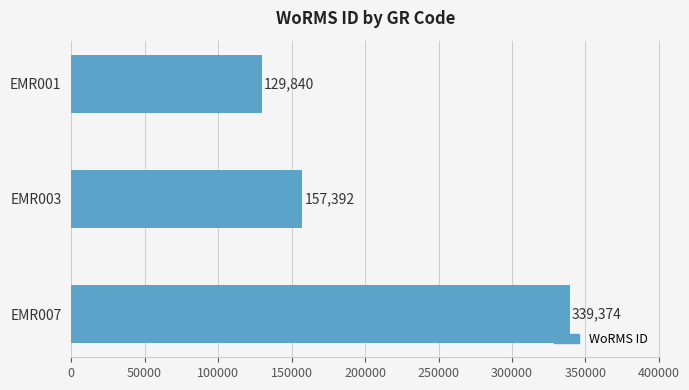

Where is the data nearest to the value 234607?

EMR003